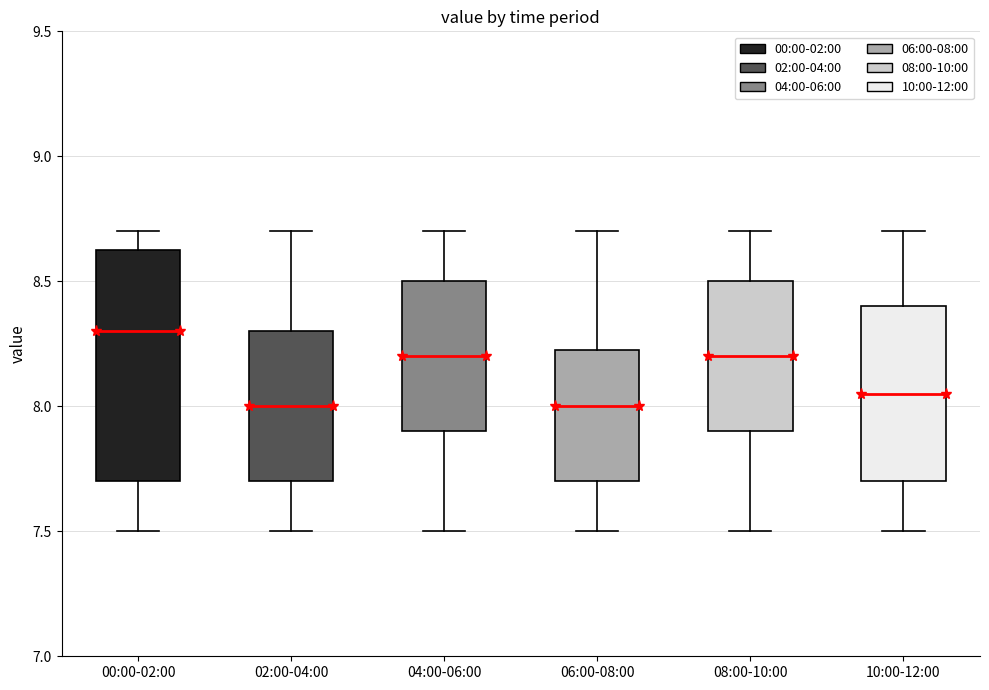

Where does the upper whisker of the box for 10:00-12:00 end on the y-axis? The values are not printed on the chart, so give them approximately, as read against the axis.

8.70